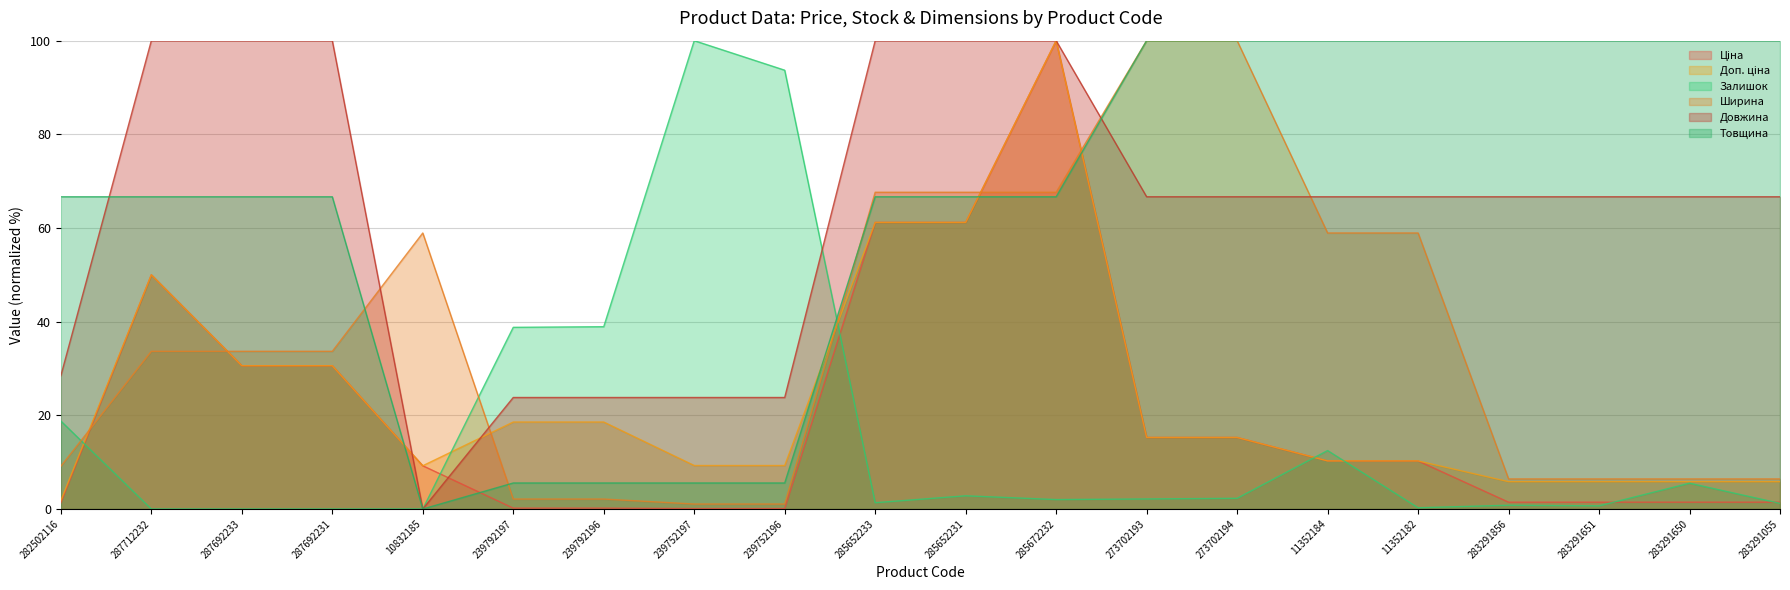

What is the sum of all Доп. ціна values?

474.8